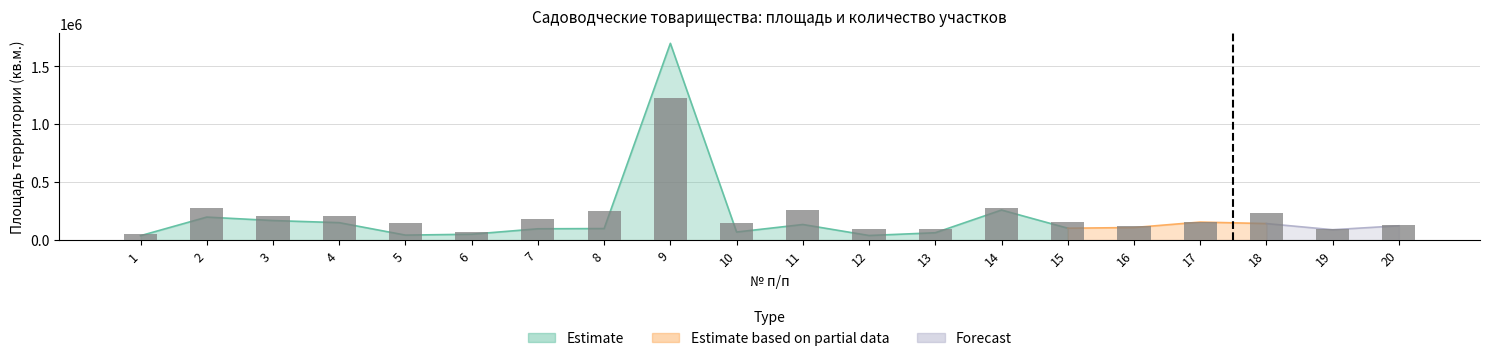

Where does the data first go above 160000?

2